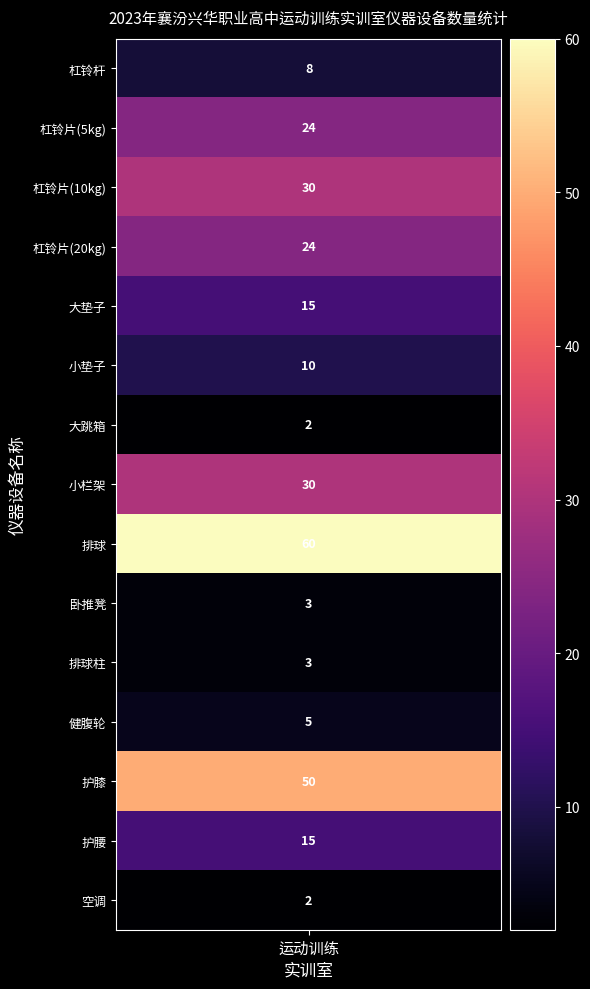

Where does the data first go above 15?

1